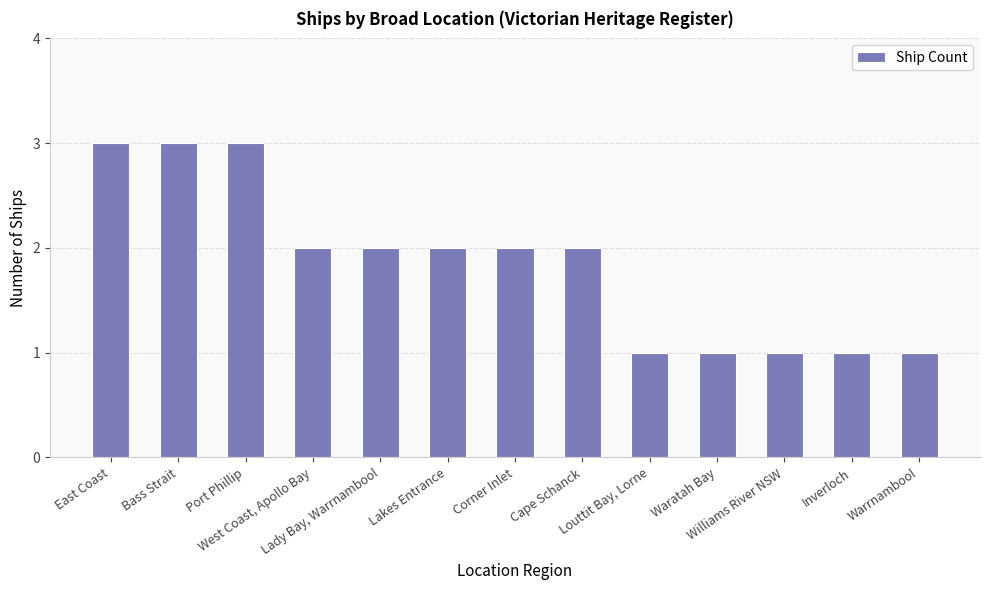

What is the label of the 10th bar from the left?

Waratah Bay